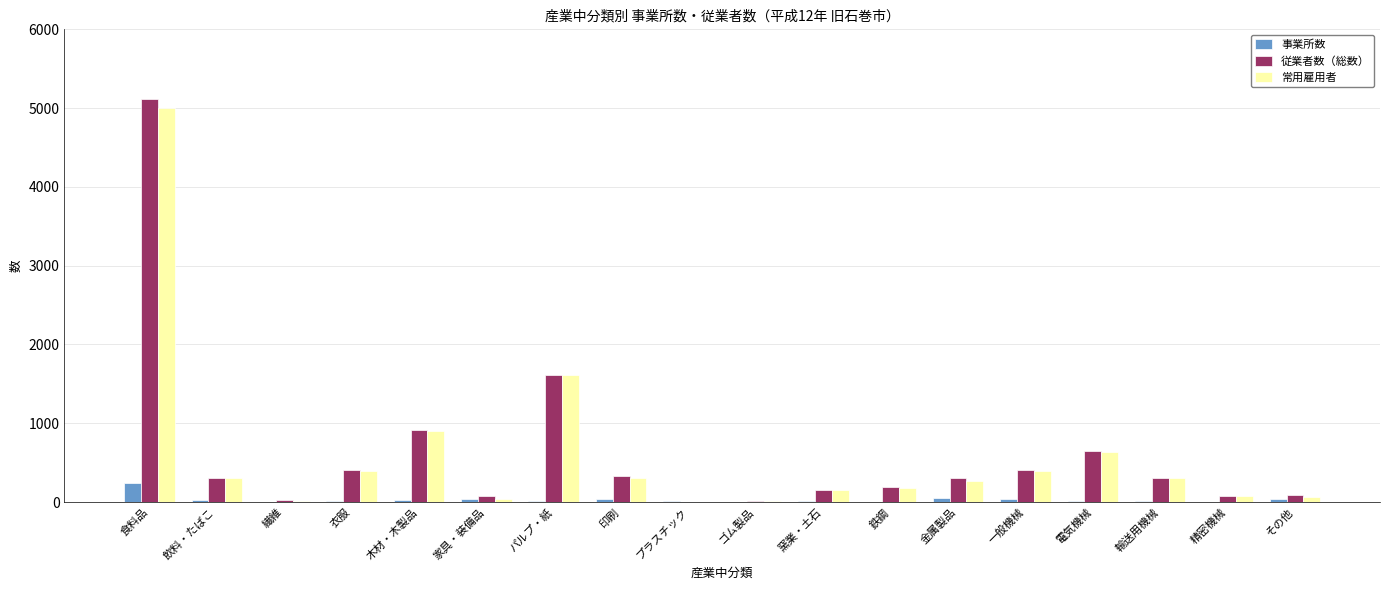

What is the total value across all series at 精密機械?

160